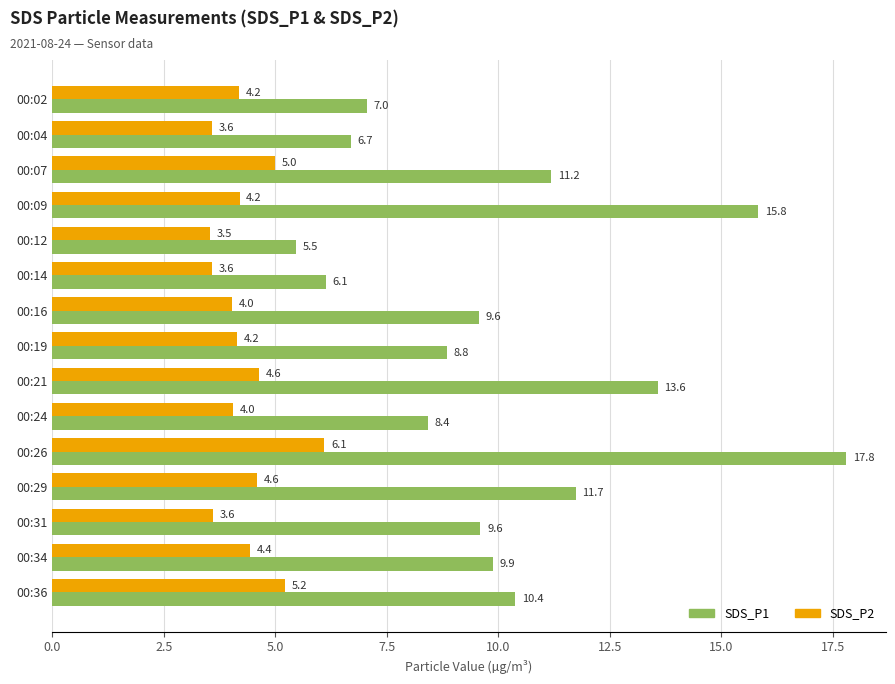

What is the difference between the highest and lowest values at 00:07?

6.2